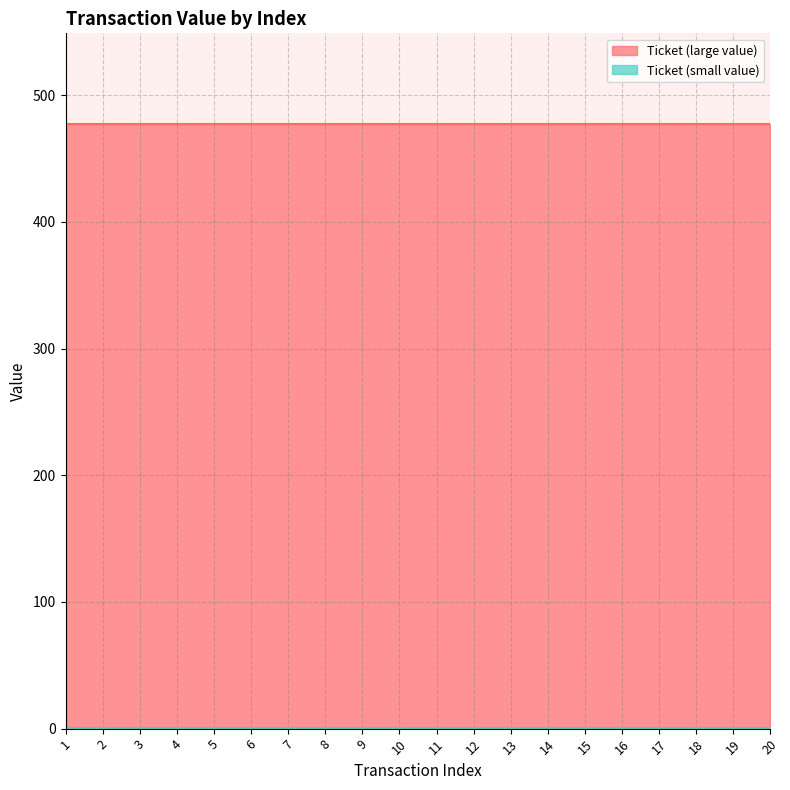

Rank the series by their maximum value, from lowest to highest.

Ticket (small value), Ticket (large value)